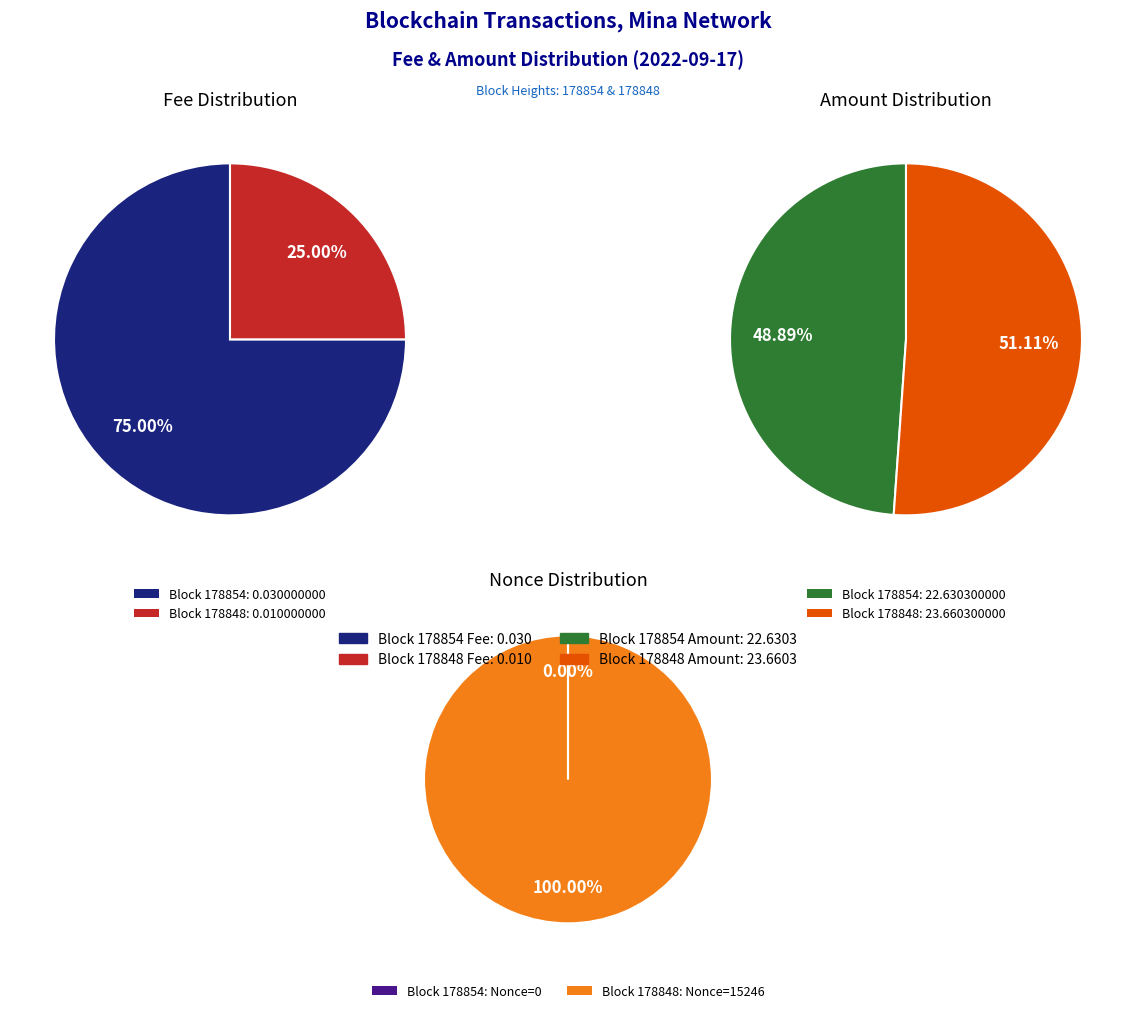

What percentage is the 178854 slice, to the nearest percent?

49%